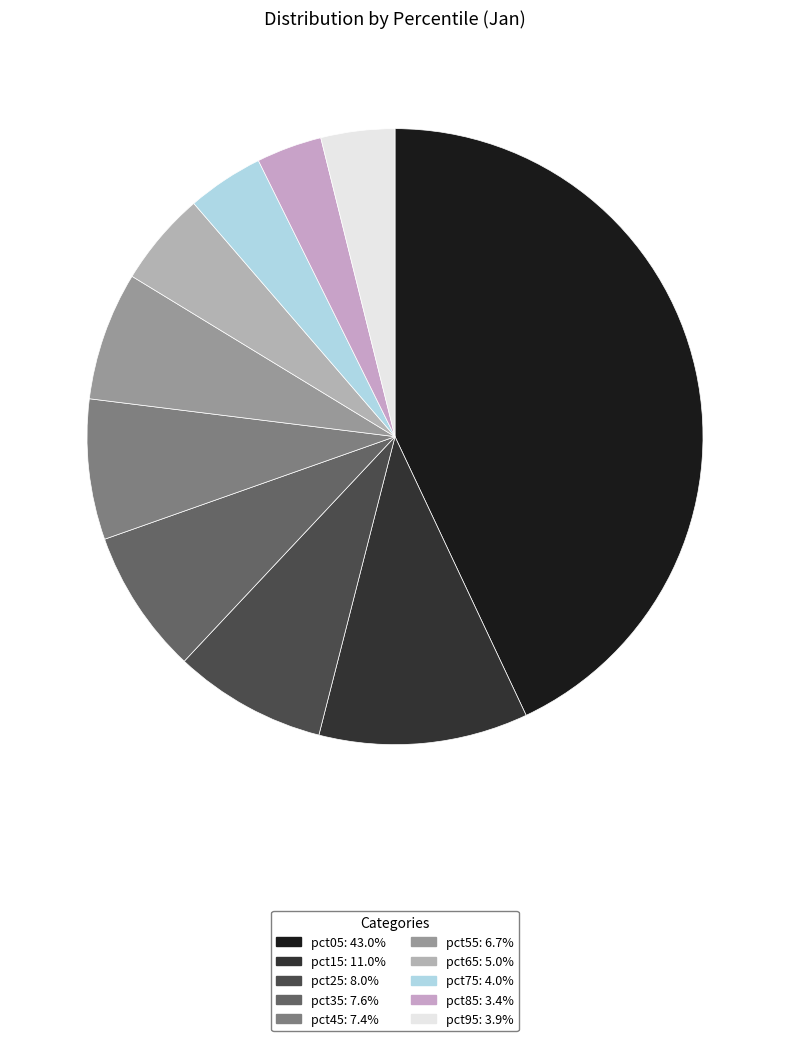

What percentage is the pct15 slice, to the nearest percent?

11%